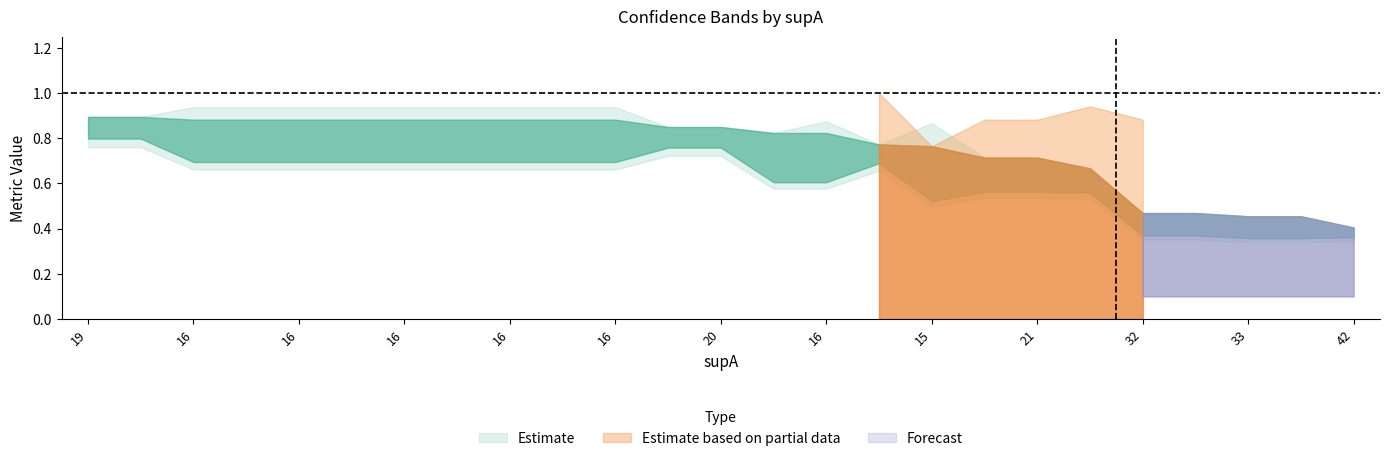

What is the label of the 17th point from the right?

16